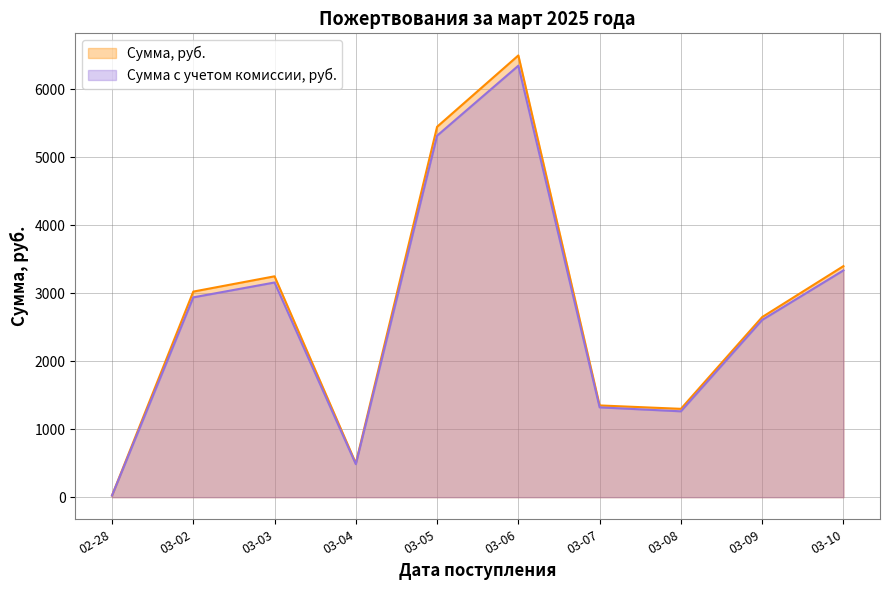

The Сумма с учетом комиссии, руб. series shows 84.3 at 2025-02-28. True or false?

False